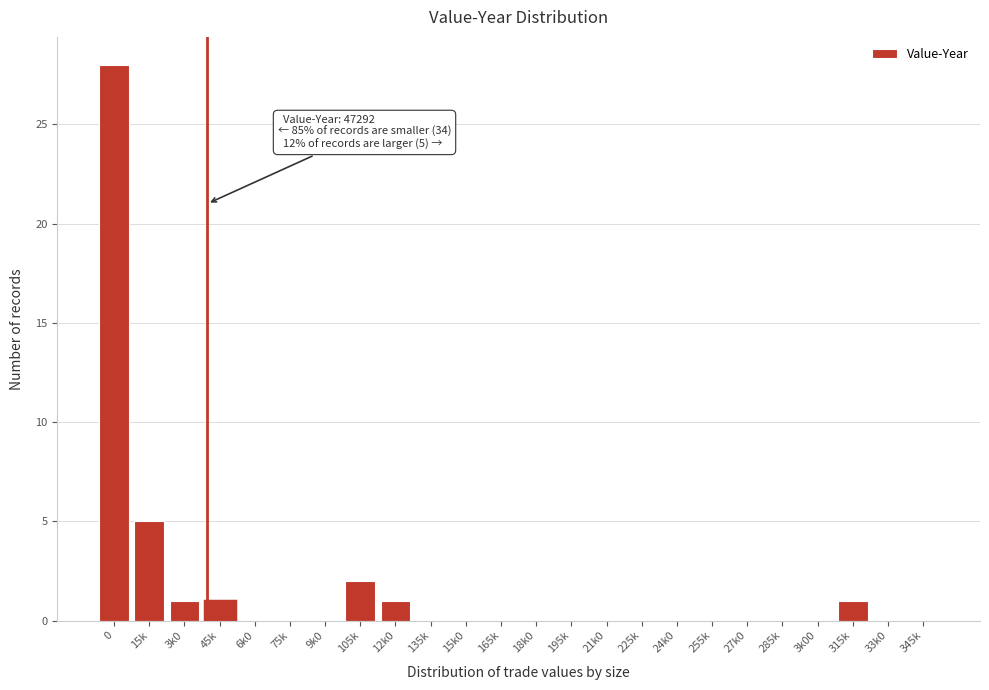

Reading left to right, extract all data points from this chart.

0=28	15k=5	3k0=1	45k=1	6k0=0	75k=0	9k0=0	105k=2	12k0=1	135k=0	15k0=0	165k=0	18k0=0	195k=0	21k0=0	225k=0	24k0=0	255k=0	27k0=0	285k=0	3k00=0	315k=1	33k0=0	345k=0